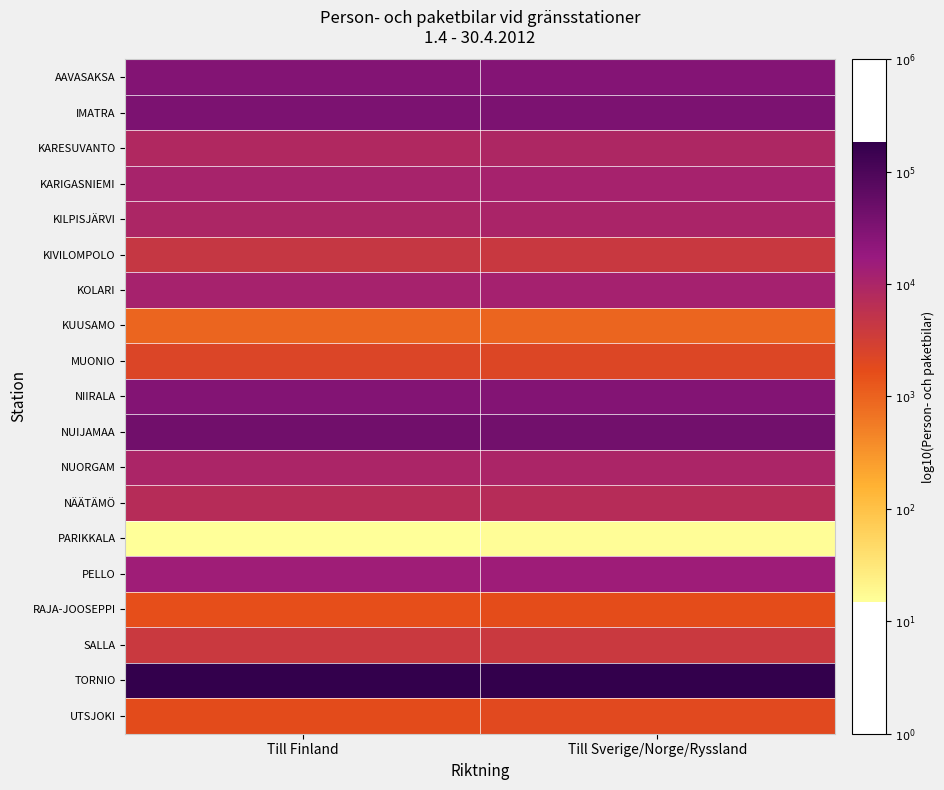

Reading left to right, what are all the values shown in this chart?

AAVASAKSA: Till Finland=4.5	Till Sverige/Norge/Ryssland=4.4
IMATRA: Till Finland=4.5	Till Sverige/Norge/Ryssland=4.5
KARESUVANTO: Till Finland=3.9	Till Sverige/Norge/Ryssland=4.0
KARIGASNIEMI: Till Finland=4.0	Till Sverige/Norge/Ryssland=4.1
KILPISJÄRVI: Till Finland=4.0	Till Sverige/Norge/Ryssland=4.0
KIVILOMPOLO: Till Finland=3.6	Till Sverige/Norge/Ryssland=3.6
KOLARI: Till Finland=4.1	Till Sverige/Norge/Ryssland=4.1
KUUSAMO: Till Finland=3.0	Till Sverige/Norge/Ryssland=3.0
MUONIO: Till Finland=3.4	Till Sverige/Norge/Ryssland=3.3
NIIRALA: Till Finland=4.5	Till Sverige/Norge/Ryssland=4.5
NUIJAMAA: Till Finland=4.6	Till Sverige/Norge/Ryssland=4.6
NUORGAM: Till Finland=4.0	Till Sverige/Norge/Ryssland=4.0
NÄÄTÄMÖ: Till Finland=3.9	Till Sverige/Norge/Ryssland=3.9
PARIKKALA: Till Finland=1.2	Till Sverige/Norge/Ryssland=1.2
PELLO: Till Finland=4.2	Till Sverige/Norge/Ryssland=4.2
RAJA-JOOSEPPI: Till Finland=3.2	Till Sverige/Norge/Ryssland=3.2
SALLA: Till Finland=3.6	Till Sverige/Norge/Ryssland=3.6
TORNIO: Till Finland=5.3	Till Sverige/Norge/Ryssland=5.3
UTSJOKI: Till Finland=3.2	Till Sverige/Norge/Ryssland=3.3